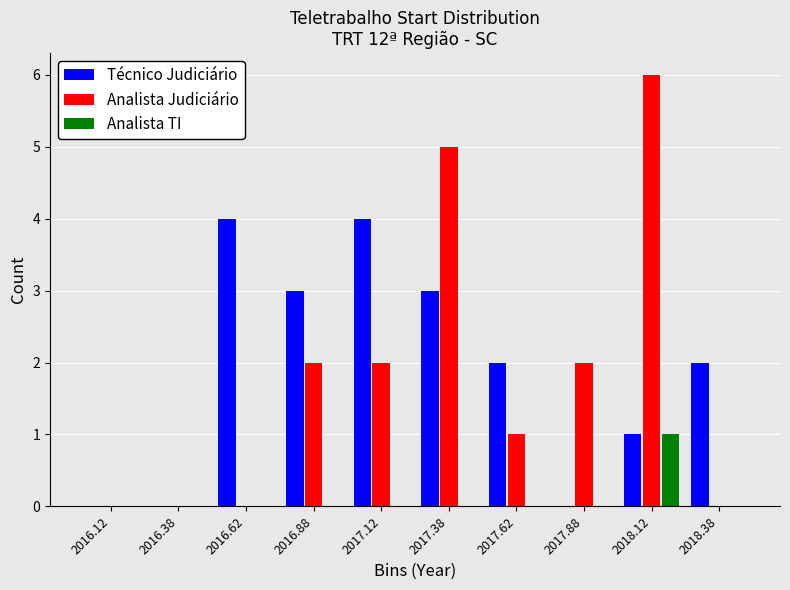

Reading left to right, transcribe this chart: for each range on the x-axis, give the height of each series' bar. The values are not printed on the chart, so give them approximately, as read against the axis.

2016.00 to 2016.25: Técnico Judiciário=0	Analista Judiciário=0	Analista TI=0
2016.25 to 2016.50: Técnico Judiciário=0	Analista Judiciário=0	Analista TI=0
2016.50 to 2016.75: Técnico Judiciário=4	Analista Judiciário=0	Analista TI=0
2016.75 to 2017.00: Técnico Judiciário=3	Analista Judiciário=2	Analista TI=0
2017.00 to 2017.25: Técnico Judiciário=4	Analista Judiciário=2	Analista TI=0
2017.25 to 2017.50: Técnico Judiciário=3	Analista Judiciário=5	Analista TI=0
2017.50 to 2017.75: Técnico Judiciário=2	Analista Judiciário=1	Analista TI=0
2017.75 to 2018.00: Técnico Judiciário=0	Analista Judiciário=2	Analista TI=0
2018.00 to 2018.25: Técnico Judiciário=1	Analista Judiciário=6	Analista TI=1
2018.25 to 2018.50: Técnico Judiciário=2	Analista Judiciário=0	Analista TI=0